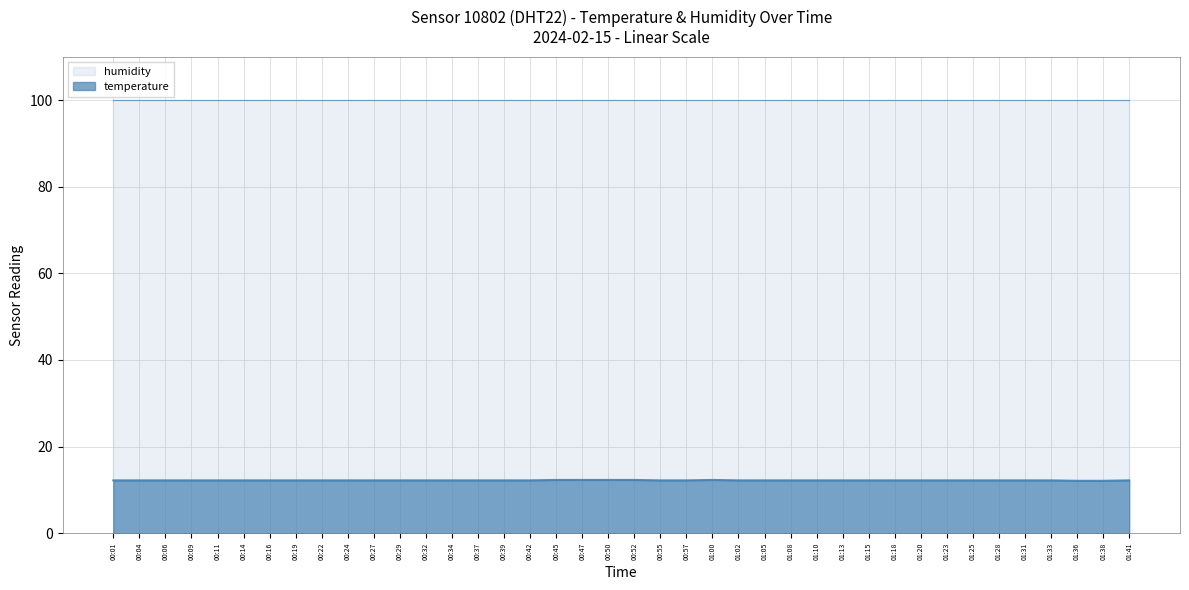

Where is the first local maximum?

01:00